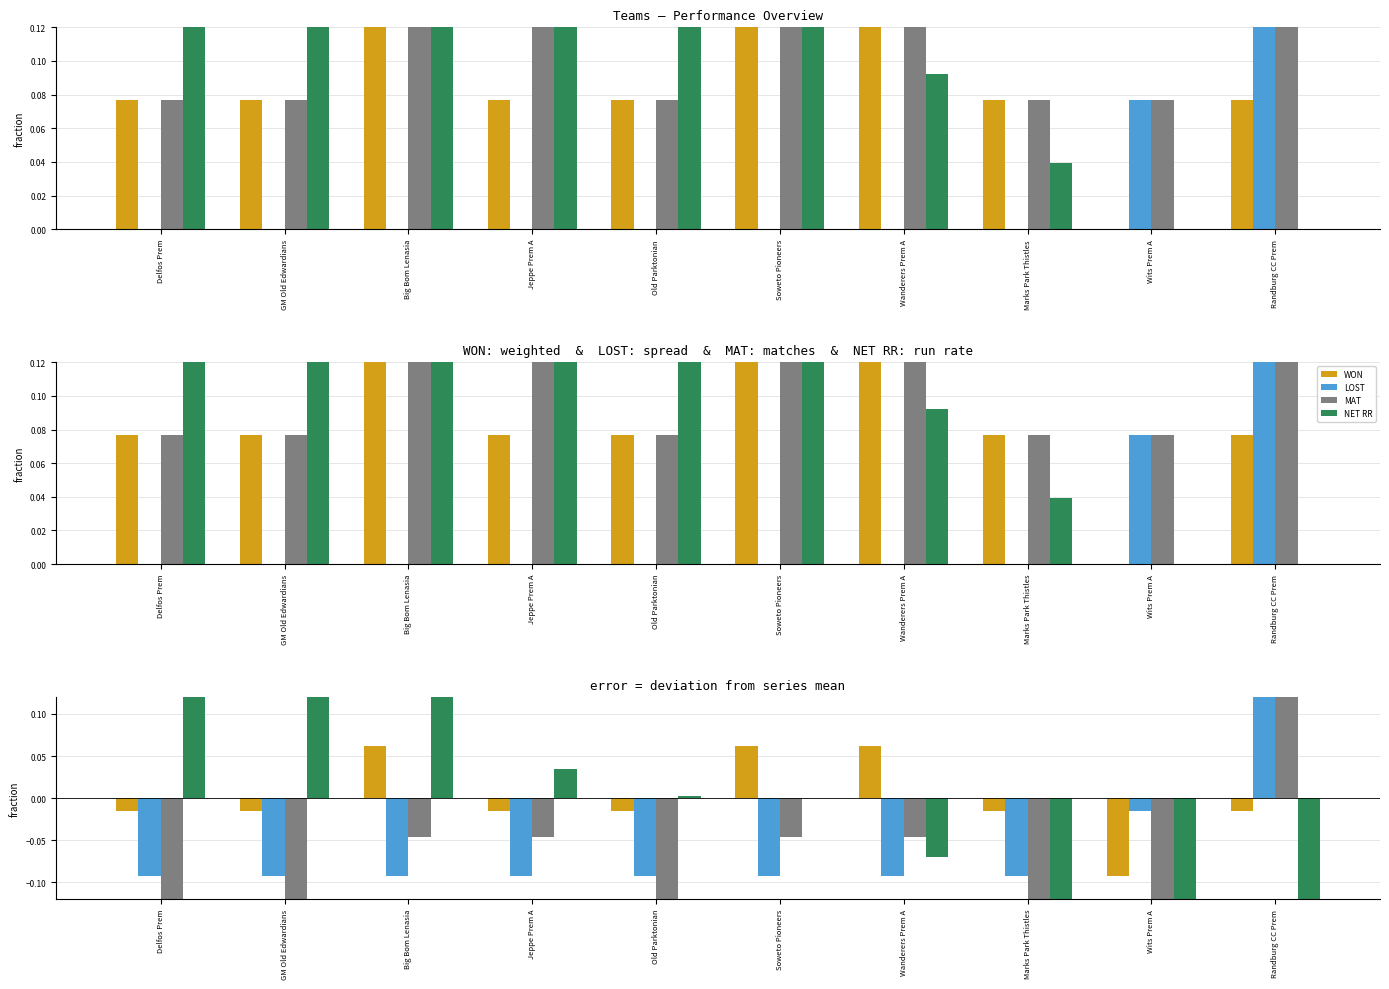

At how many categories does at least one series exceed 0?

8